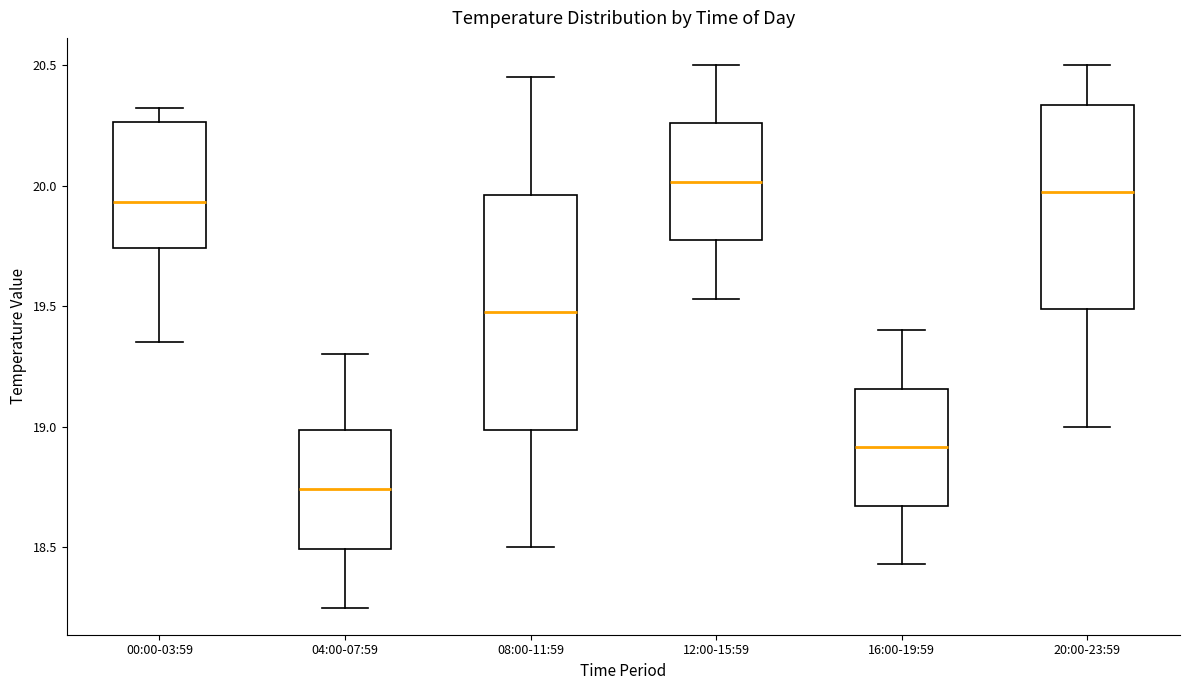

Reading left to right, read every box against the y-axis: the position of its median line, the range the box covers, and the ends of its whiskers. The values are not printed on the chart, so give them approximately, as read against the axis.

00:00-03:59: median 19.95, box 19.75 to 20.25, whiskers 19.35 to 20.30
04:00-07:59: median 18.75, box 18.50 to 19.00, whiskers 18.25 to 19.30
08:00-11:59: median 19.50, box 19.00 to 19.95, whiskers 18.50 to 20.45
12:00-15:59: median 20.00, box 19.75 to 20.25, whiskers 19.55 to 20.50
16:00-19:59: median 18.90, box 18.65 to 19.15, whiskers 18.45 to 19.40
20:00-23:59: median 20.00, box 19.50 to 20.35, whiskers 19.00 to 20.50